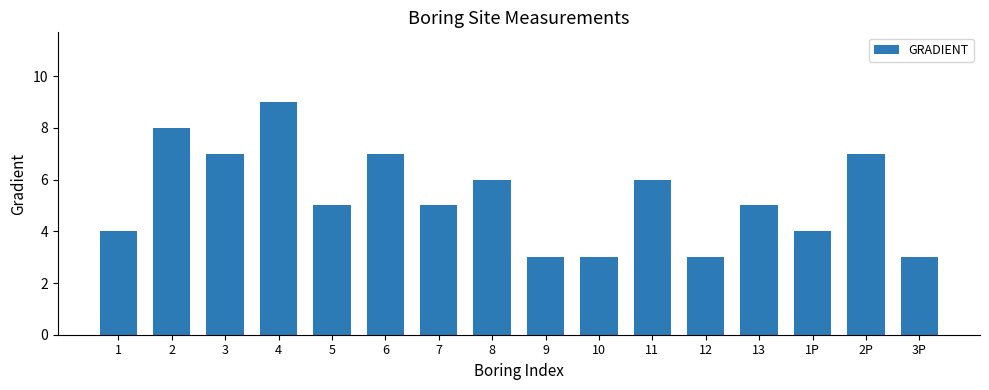

What is the change in value from 7 to 8?

+1